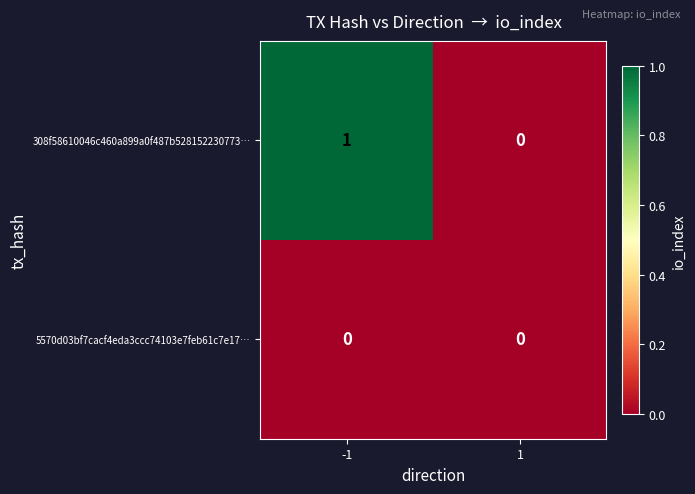

The value of 308f58610046c460a899a0f487b528152230773… at -1 is 2. True or false?

False